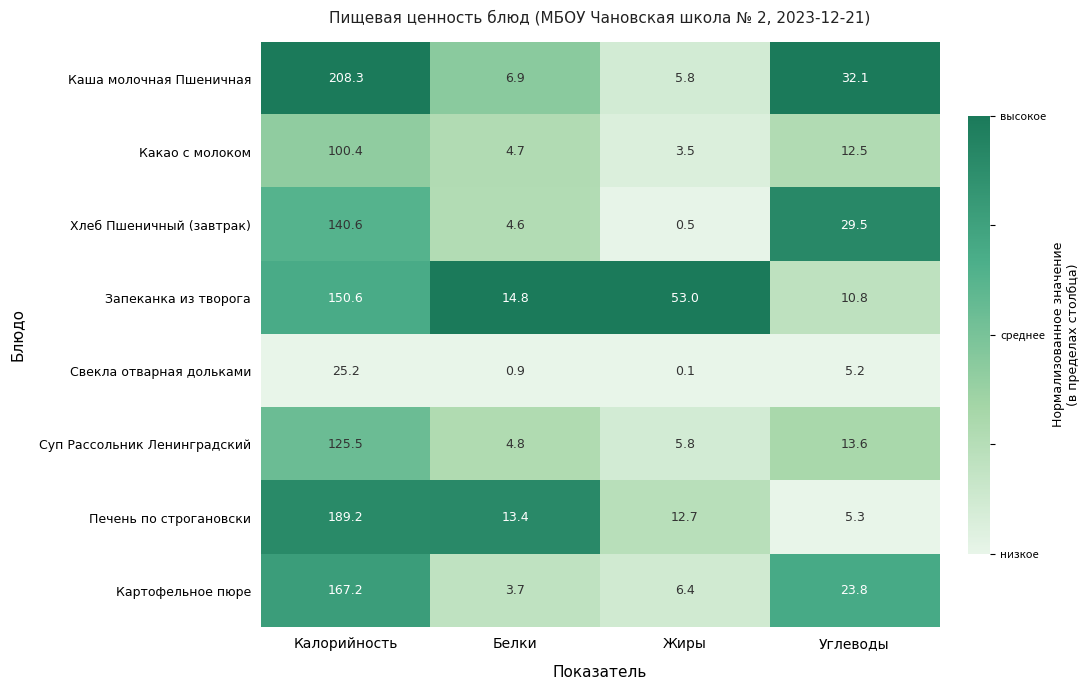

List the series in order of their peak value, highest first.

Каша молочная Пшеничная, Печень по строгановски, Картофельное пюре, Запеканка из творога, Хлеб Пшеничный (завтрак), Суп Рассольник Ленинградский, Какао с молоком, Свекла отварная дольками